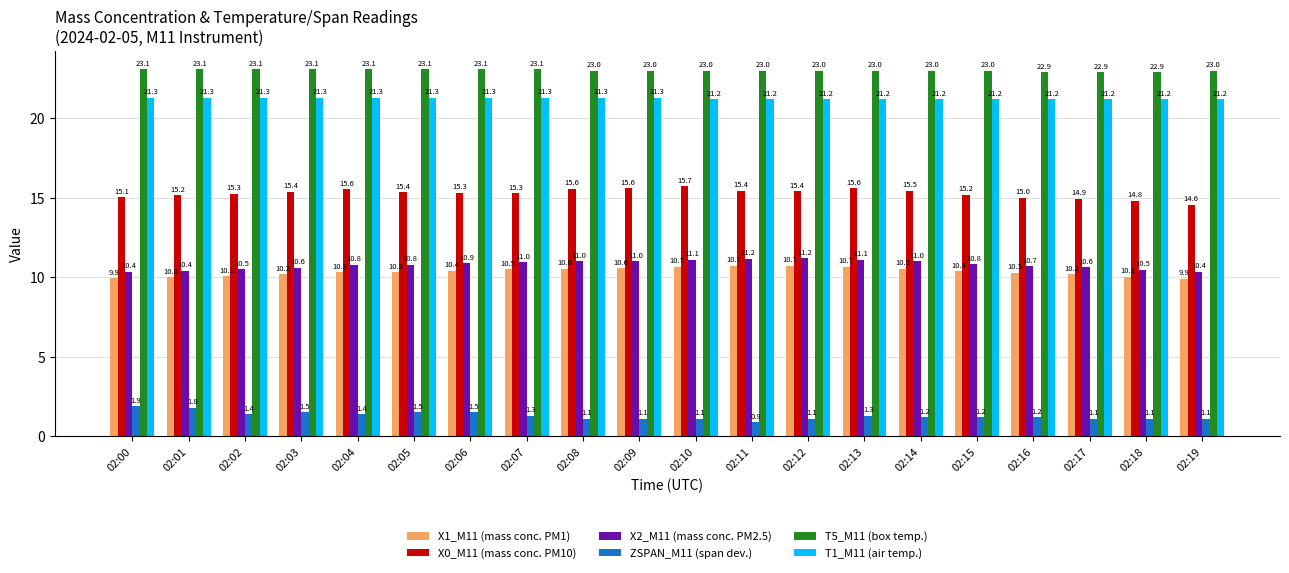

What is the greatest value displayed?

23.1